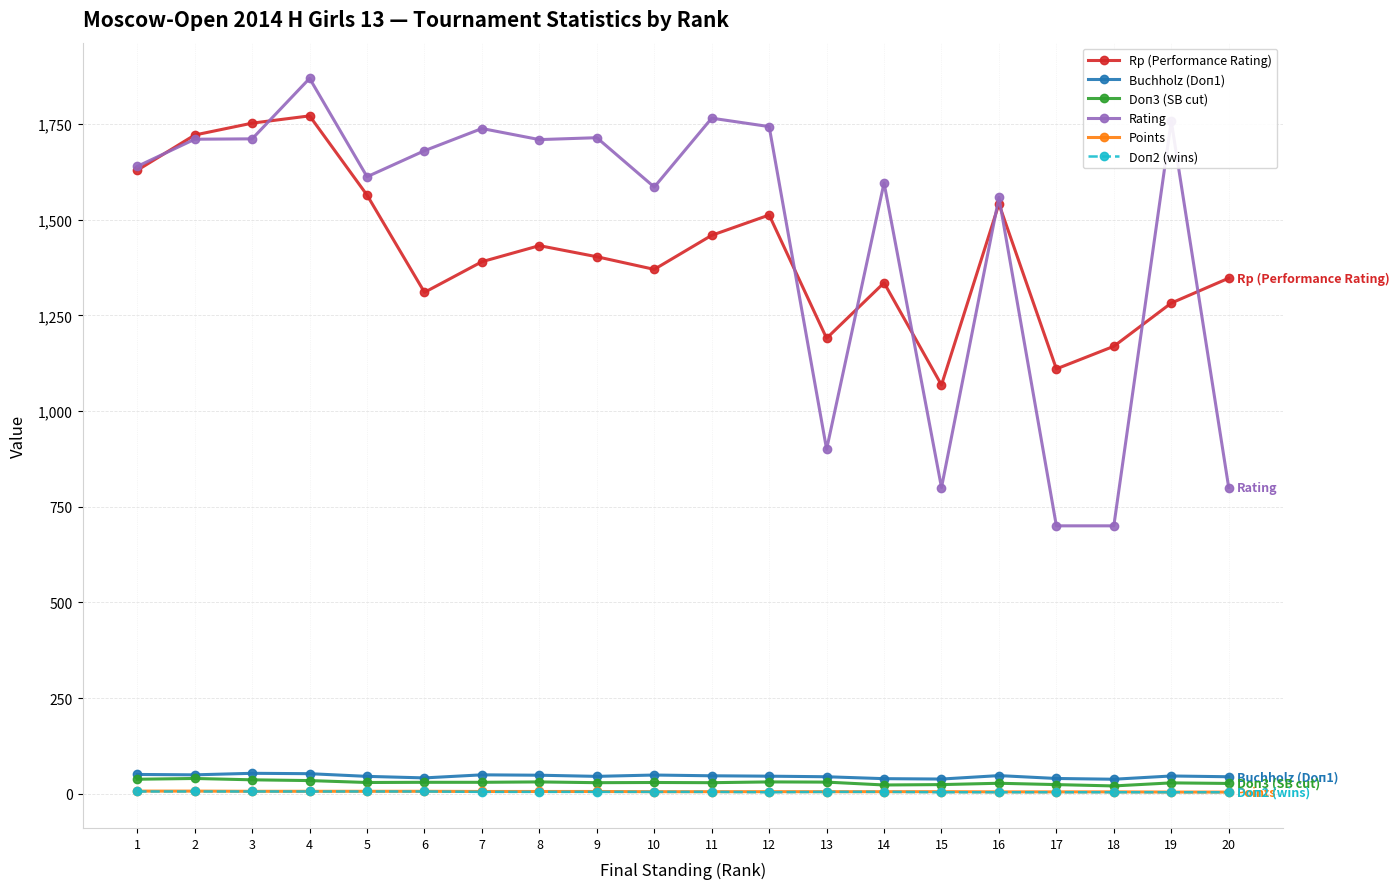

What is the difference between the Rp (Performance Rating) values at 12 and 19?

230.0